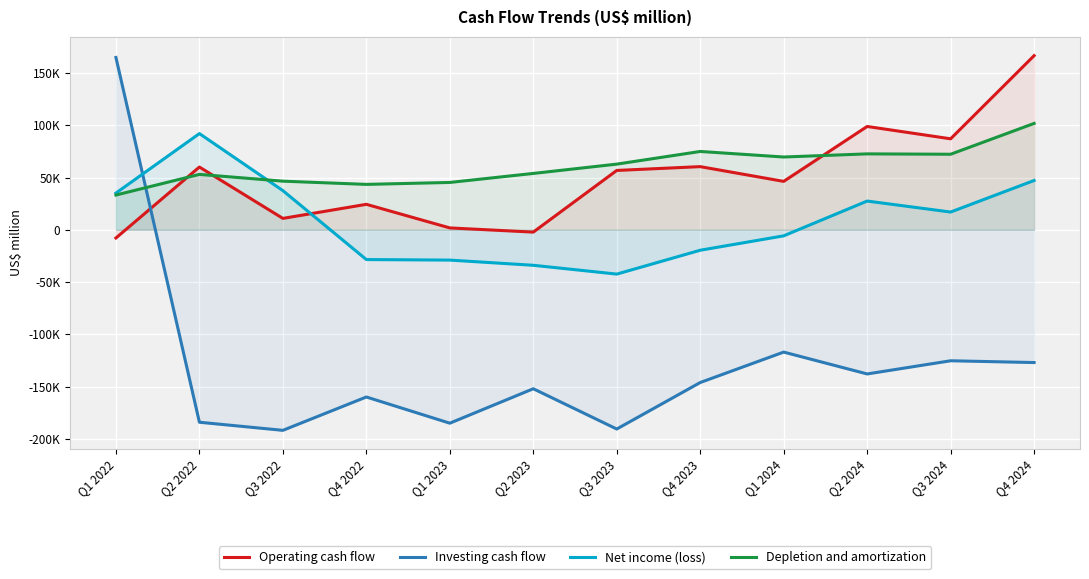

Rank the series by their maximum value, from highest to lowest.

Operating cash flow, Investing cash flow, Depletion and amortization, Net income (loss)